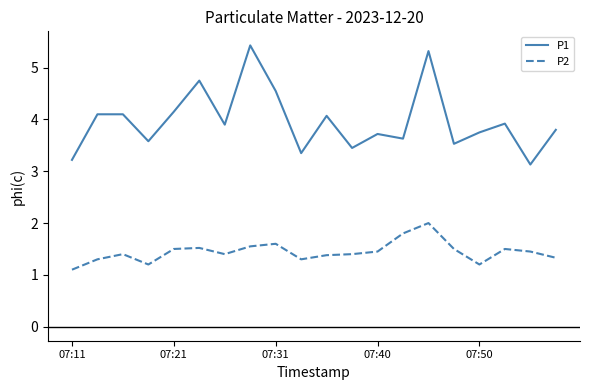

Which series has the largest range (max minus min)?

P1